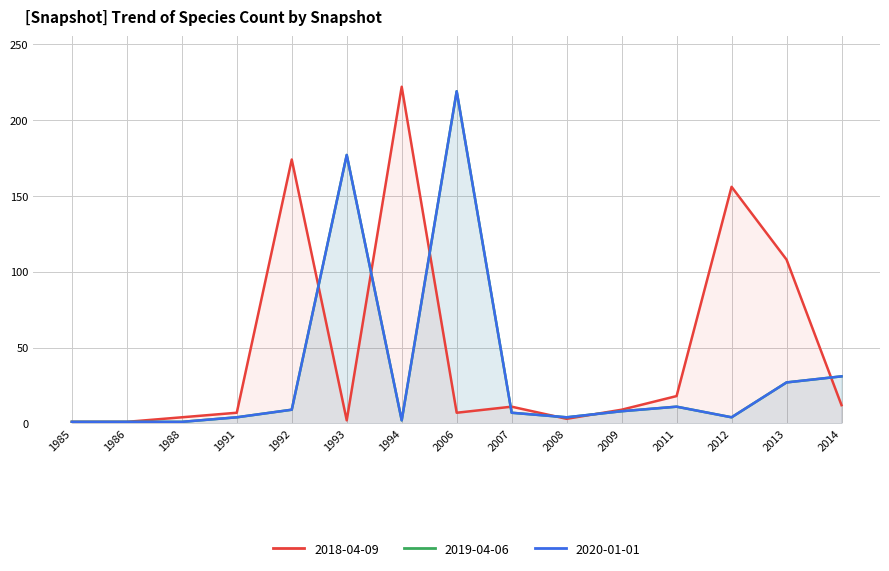

Reading right to left, extract all data points from this chart.

2018-04-09: 2014=12	2013=108	2012=156	2011=18	2009=9	2008=3	2007=11	2006=7	1994=222	1993=2	1992=174	1991=7	1988=4	1986=1	1985=1
2019-04-06: 2014=31	2013=27	2012=4	2011=11	2009=8	2008=4	2007=7	2006=219	1994=2	1993=177	1992=9	1991=4	1988=1	1986=1	1985=1
2020-01-01: 2014=31	2013=27	2012=4	2011=11	2009=8	2008=4	2007=7	2006=219	1994=2	1993=177	1992=9	1991=4	1988=1	1986=1	1985=1